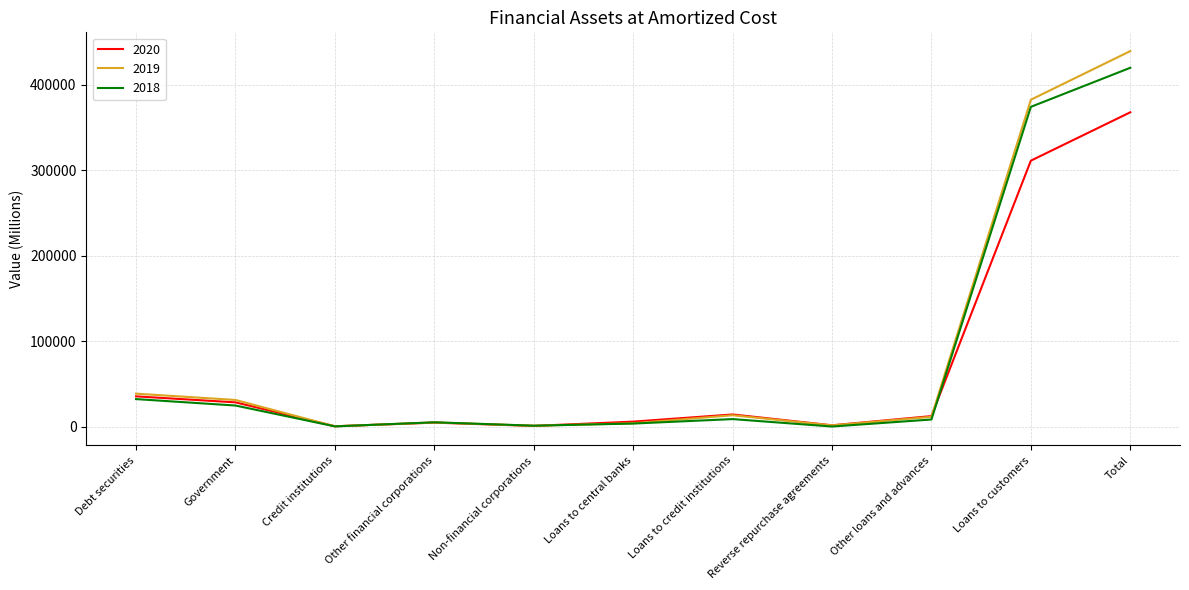

What position from the right is Loans to customers?

2